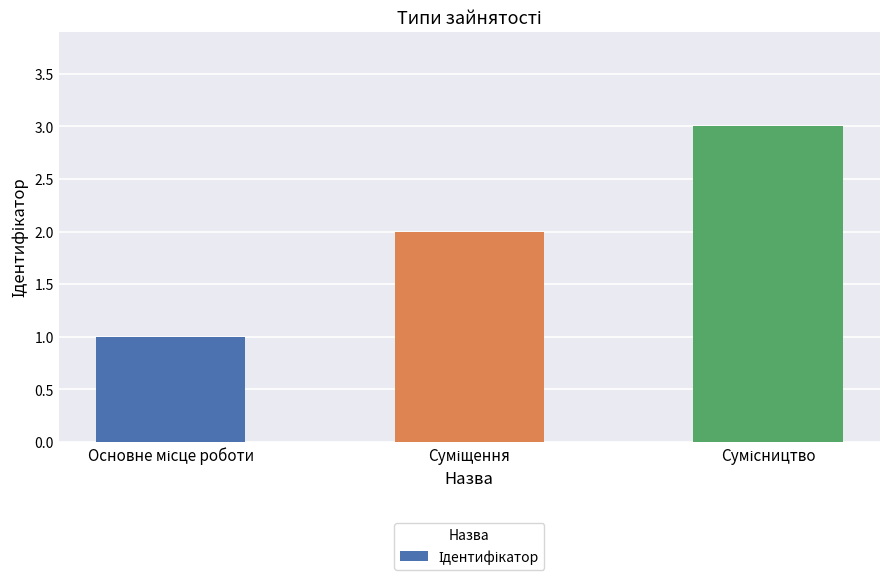

How many bars are there in total?

3